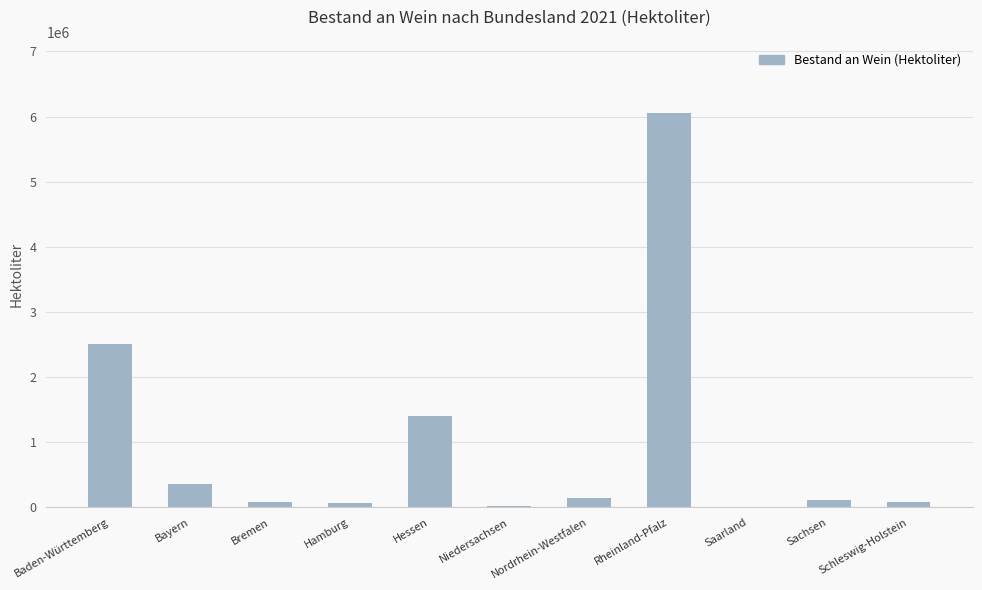

What is the greatest value displayed?

6049336